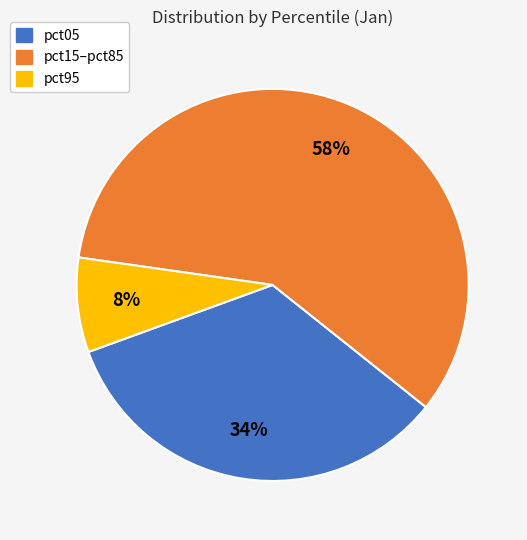

How many slices are in this pie chart?

3